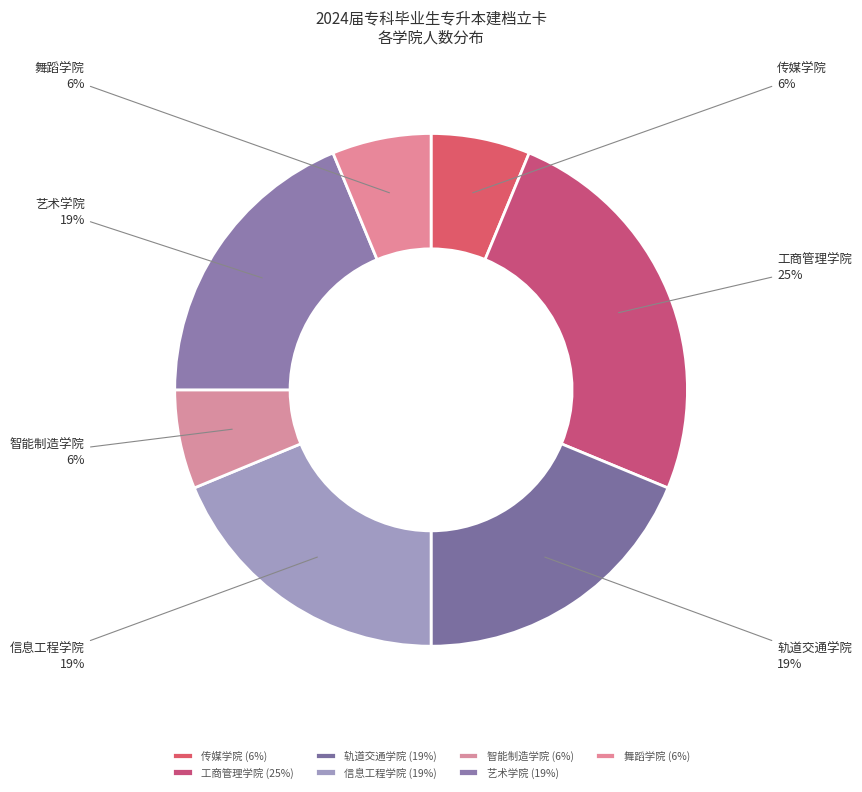

Is it true that 工商管理学院 is 11% of the pie?

False